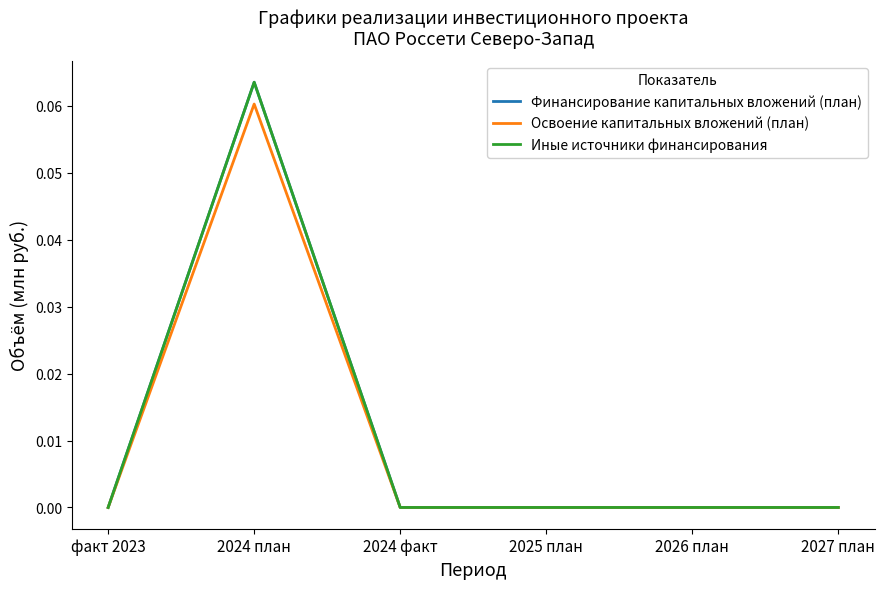

Rank the series by their maximum value, from lowest to highest.

Освоение капитальных вложений (план), Финансирование капитальных вложений (план), Иные источники финансирования